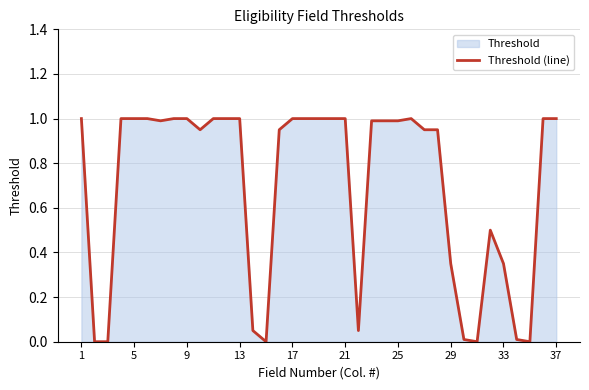

What is the average value?

0.7